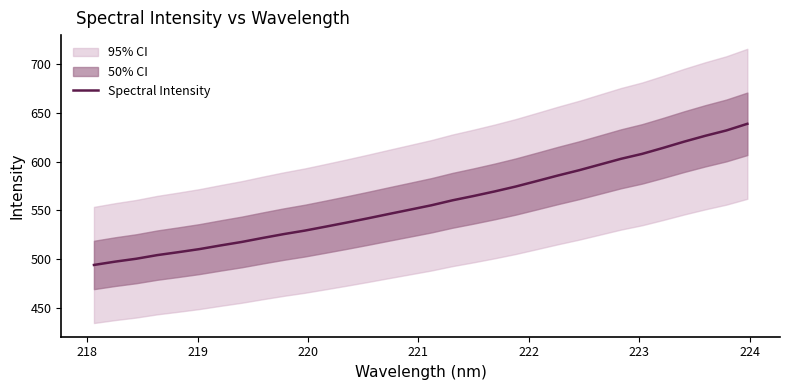

What is the maximum value for Spectral Intensity?

638.5